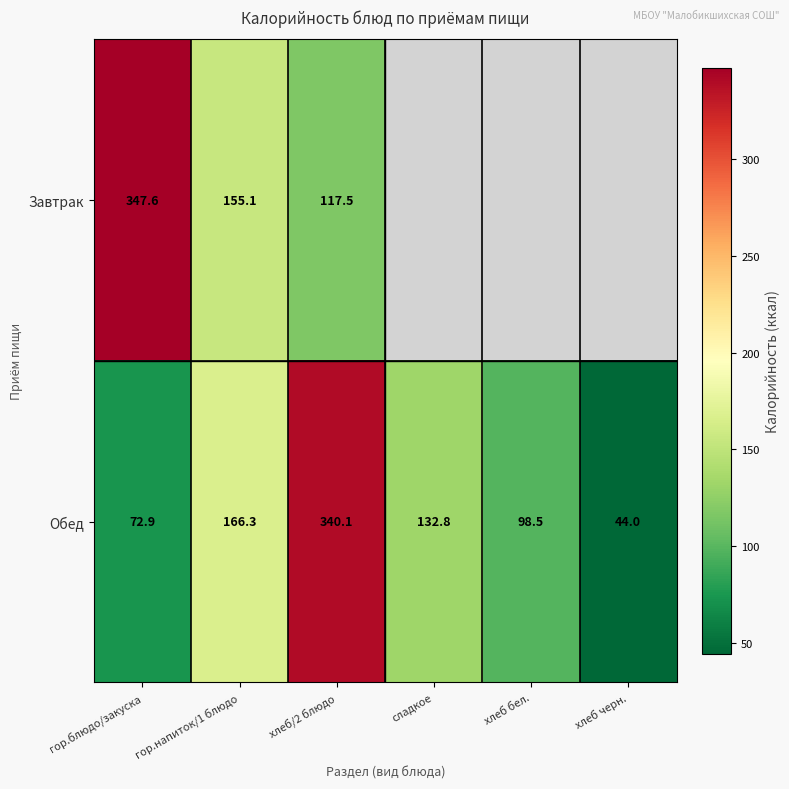

At which category is the sum across all series the highest?

хлеб/2 блюдо